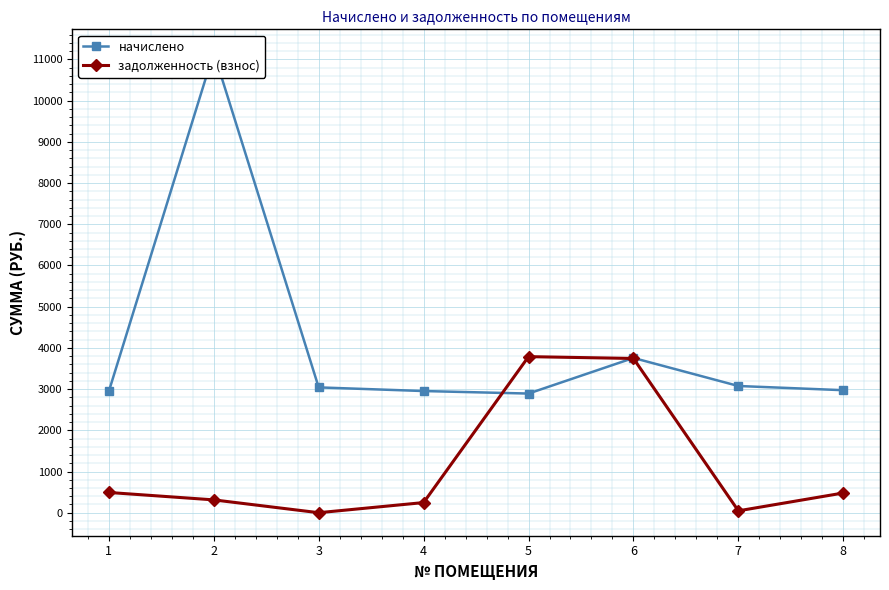

What is the value of the начислено point at the 8th from the left?

2973.4